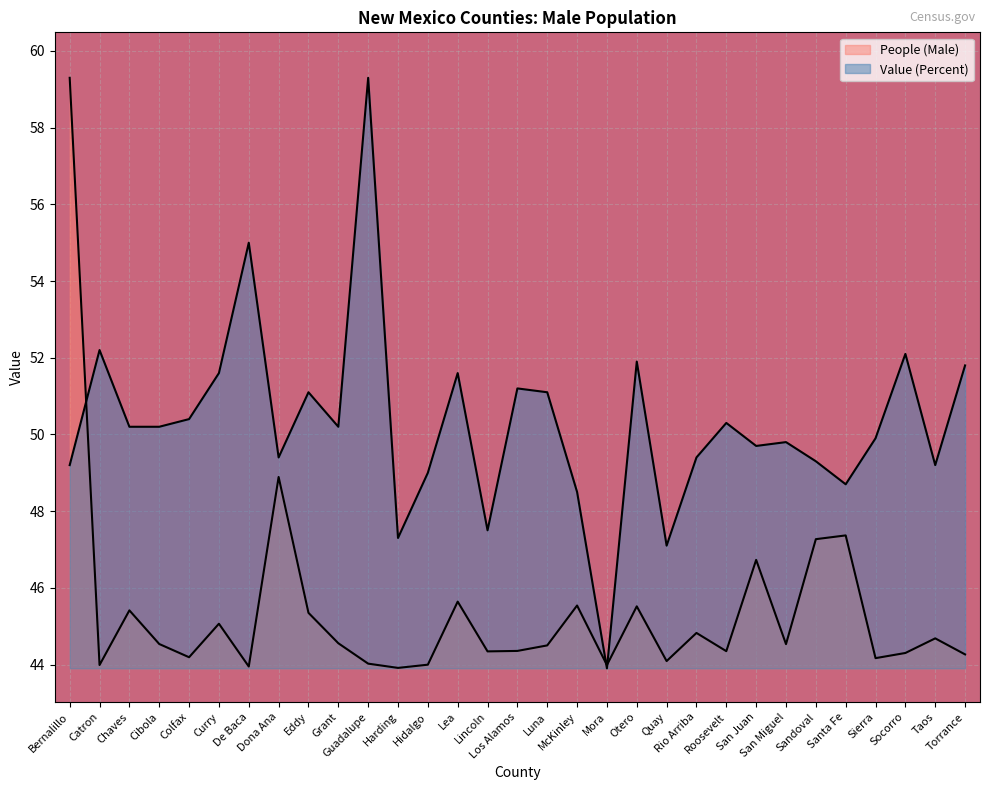

What is the value of the Value (Percent) point at the 4th from the left?

50.2